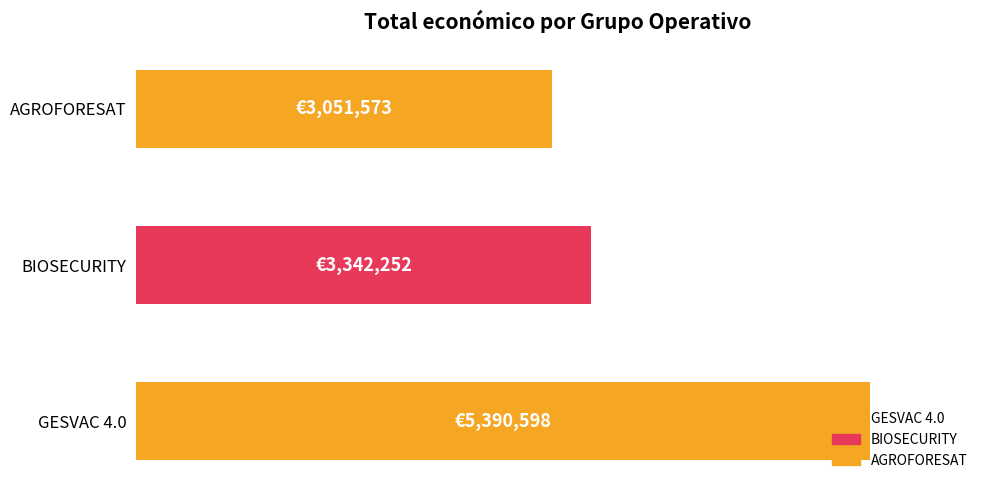

Does the chart contain any negative values?

No